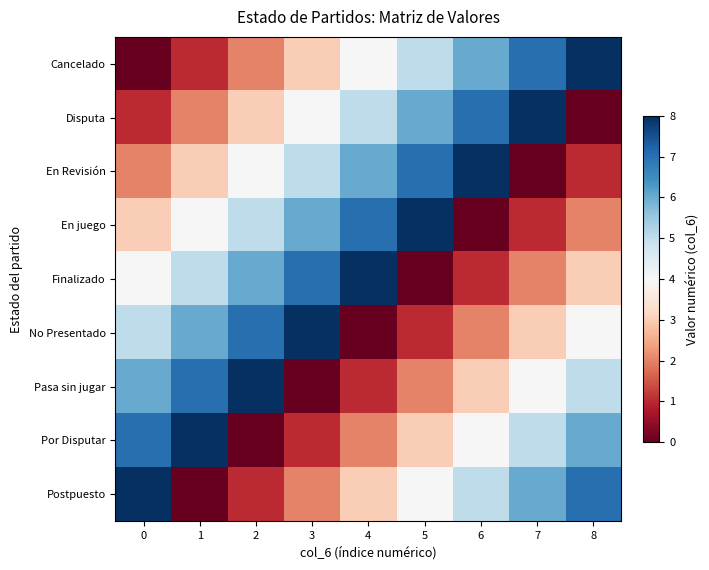

Reading left to right, transcribe all the data shown in this chart.

Cancelado: 0=0	1=1	2=2	3=3	4=4	5=5	6=6	7=7	8=8
Disputa: 0=1	1=2	2=3	3=4	4=5	5=6	6=7	7=8	8=0
En Revisión: 0=2	1=3	2=4	3=5	4=6	5=7	6=8	7=0	8=1
En juego: 0=3	1=4	2=5	3=6	4=7	5=8	6=0	7=1	8=2
Finalizado: 0=4	1=5	2=6	3=7	4=8	5=0	6=1	7=2	8=3
No Presentado: 0=5	1=6	2=7	3=8	4=0	5=1	6=2	7=3	8=4
Pasa sin jugar: 0=6	1=7	2=8	3=0	4=1	5=2	6=3	7=4	8=5
Por Disputar: 0=7	1=8	2=0	3=1	4=2	5=3	6=4	7=5	8=6
Postpuesto: 0=8	1=0	2=1	3=2	4=3	5=4	6=5	7=6	8=7